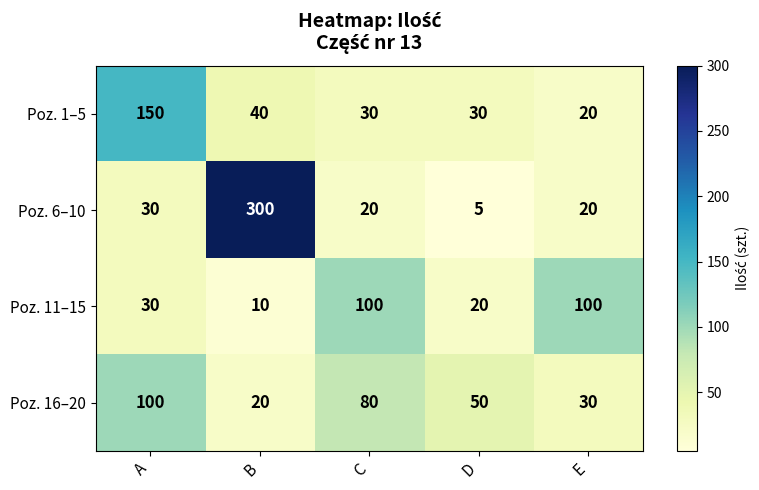

Reading right to left, what are all the values shown in this chart?

Poz. 1–5: 20	30	30	40	150
Poz. 6–10: 20	5	20	300	30
Poz. 11–15: 100	20	100	10	30
Poz. 16–20: 30	50	80	20	100